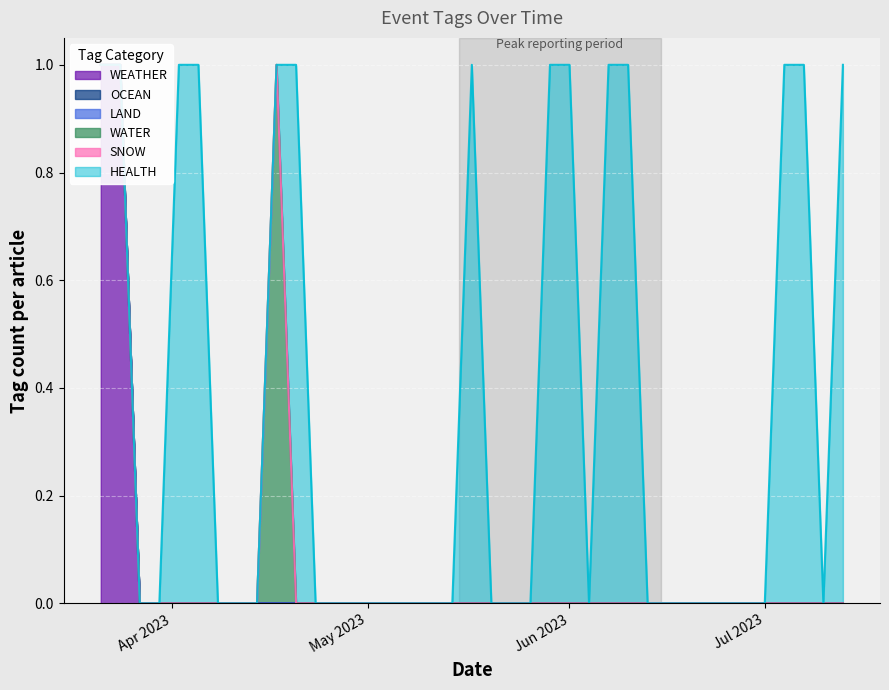

Which series has the largest total across all categories?

HEALTH